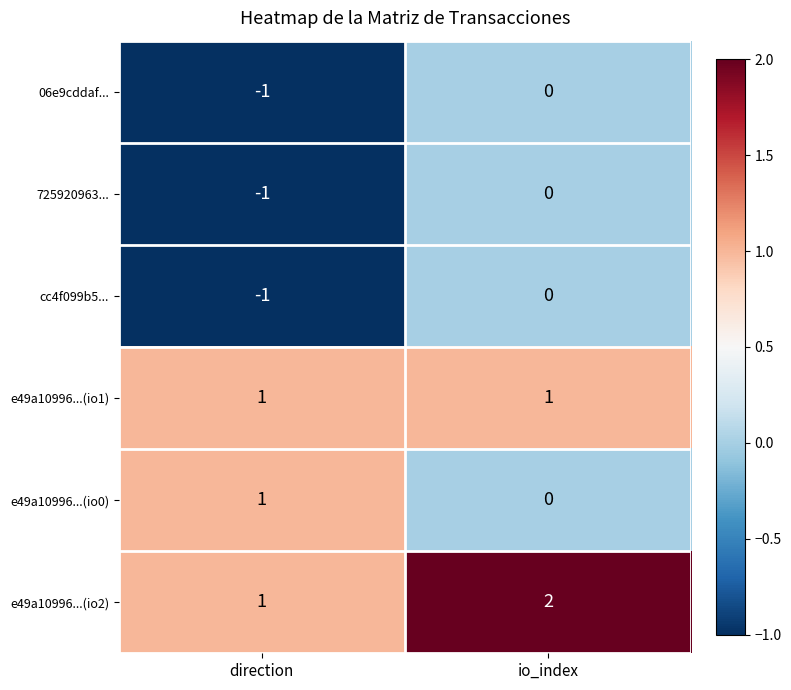

Where is e49a10996...(io0) nearest to the value 0?

io_index